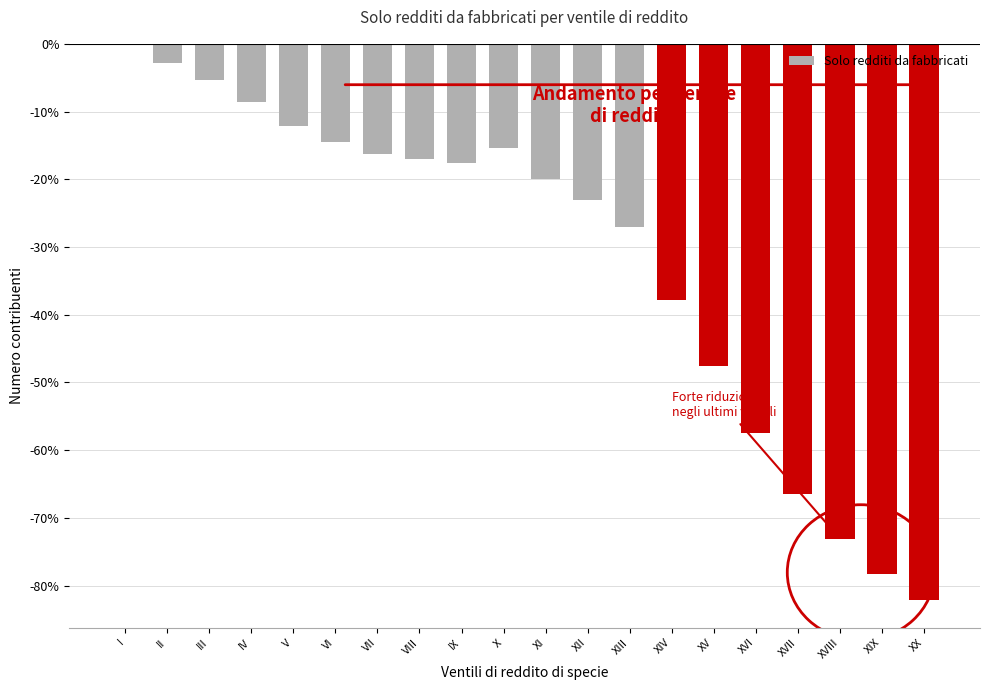

Reading left to right, transcribe all the data shown in this chart.

I=0.0	II=-2.9	III=-5.3	IV=-8.6	V=-12.2	VI=-14.5	VII=-16.2	VIII=-17.0	IX=-17.6	X=-15.4	XI=-20.0	XII=-23.1	XIII=-27.0	XIV=-37.9	XV=-47.6	XVI=-57.5	XVII=-66.5	XVIII=-73.1	XIX=-78.3	XX=-82.1